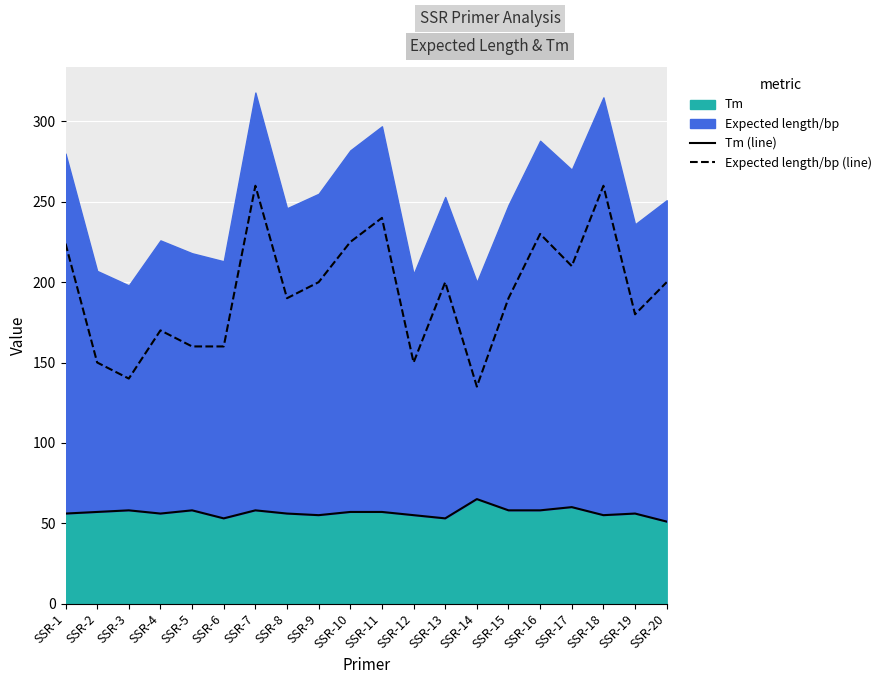

What is the difference between the Tm (line) values at SSR-5 and SSR-11?

1